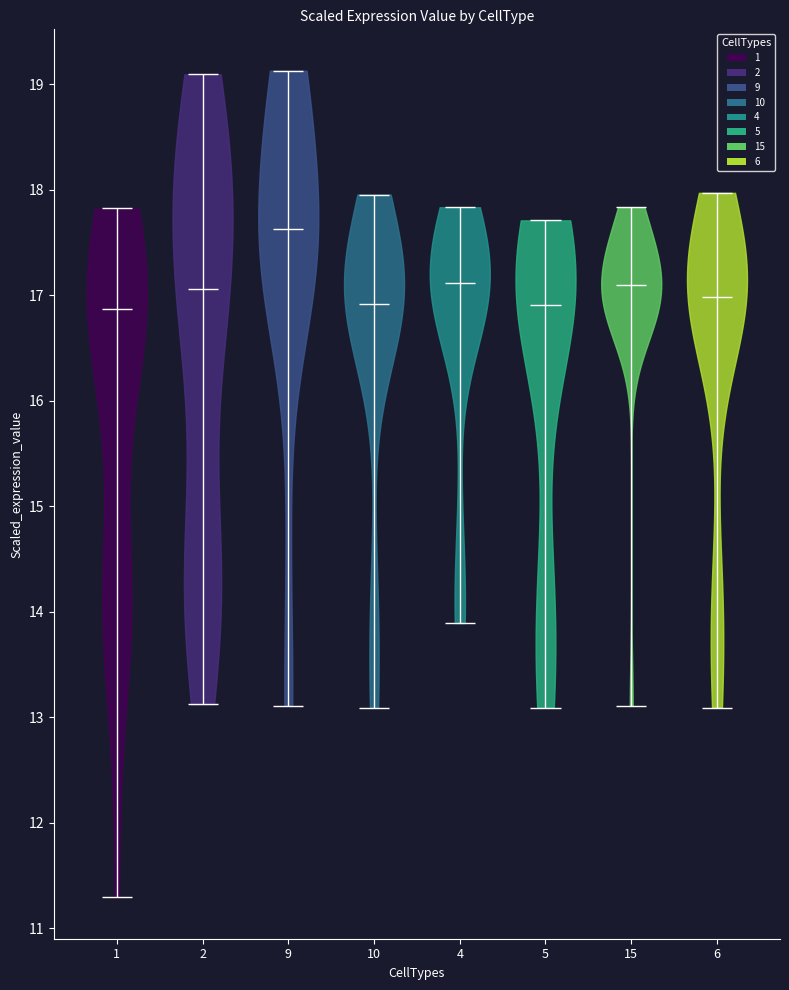

Reading left to right, read every violin against the y-axis: where its median line is, and the lowest and highest points it reaches. The values are not printed on the chart, so give them approximately, as read against the axis.

1: median line 16.9, lowest point 11.3, highest point 17.8
2: median line 17.1, lowest point 13.1, highest point 19.1
9: median line 17.6, lowest point 13.1, highest point 19.1
10: median line 16.9, lowest point 13.1, highest point 18.0
4: median line 17.1, lowest point 13.9, highest point 17.8
5: median line 16.9, lowest point 13.1, highest point 17.7
15: median line 17.1, lowest point 13.1, highest point 17.8
6: median line 17.0, lowest point 13.1, highest point 18.0